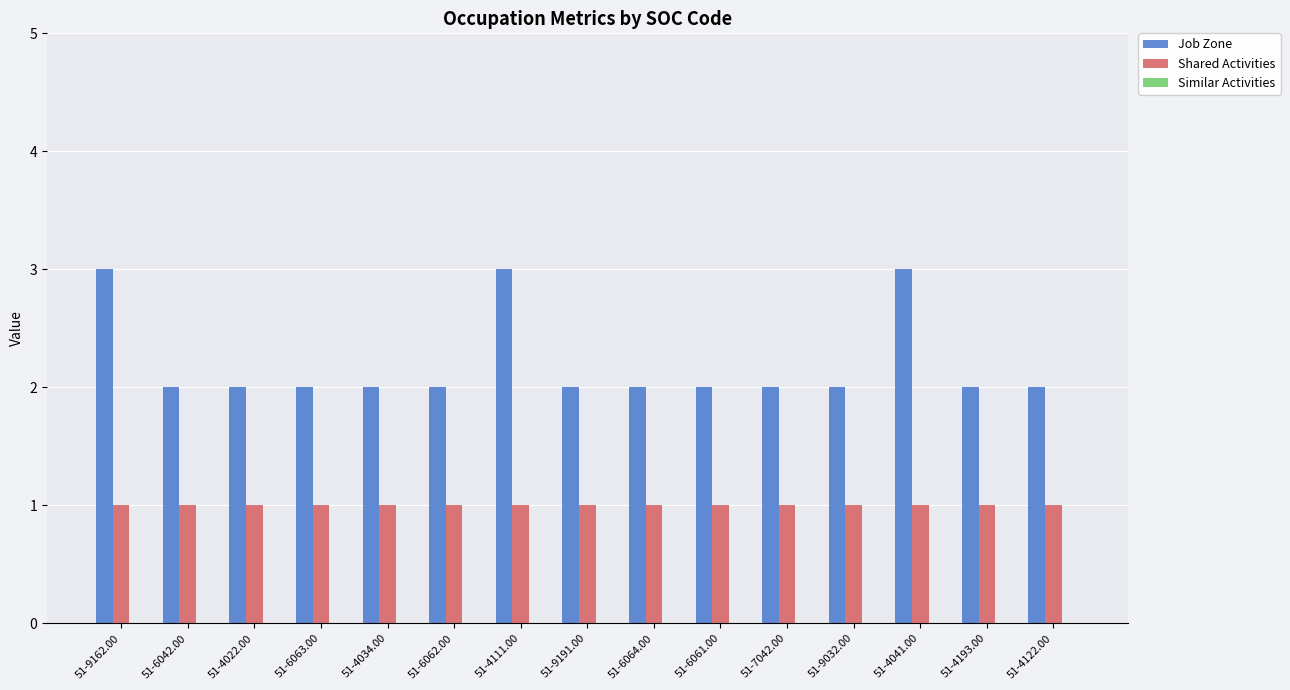

How many Job Zone values are between 2 and 3?

15